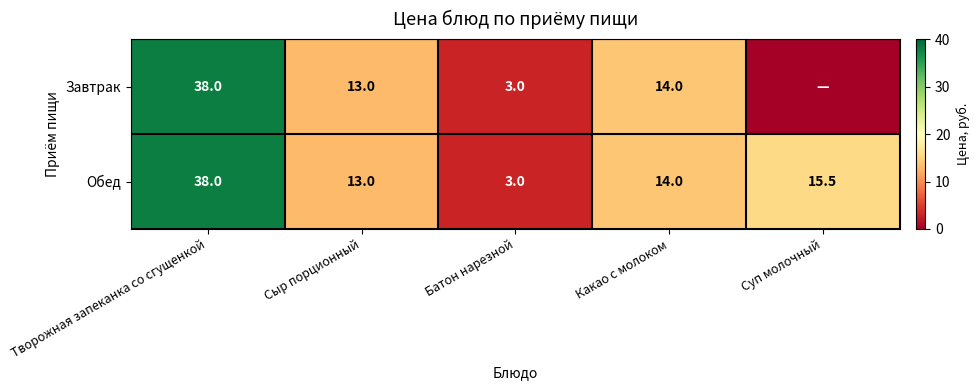

True or false: Обед has a value of 4.2 at Сыр порционный.

False